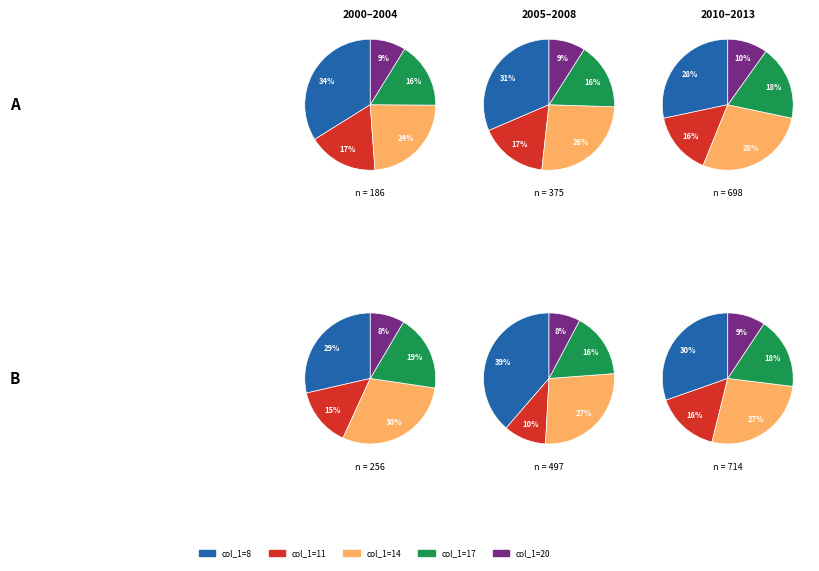

How many slices are in this pie chart?

5